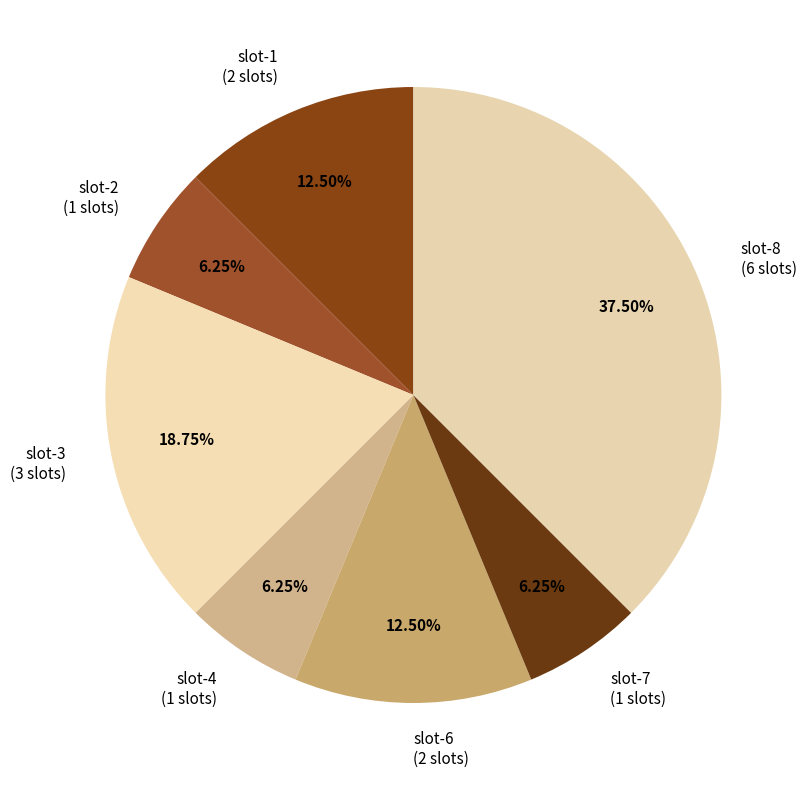

To the nearest percent, what percentage of the pie is slot-3?

19%